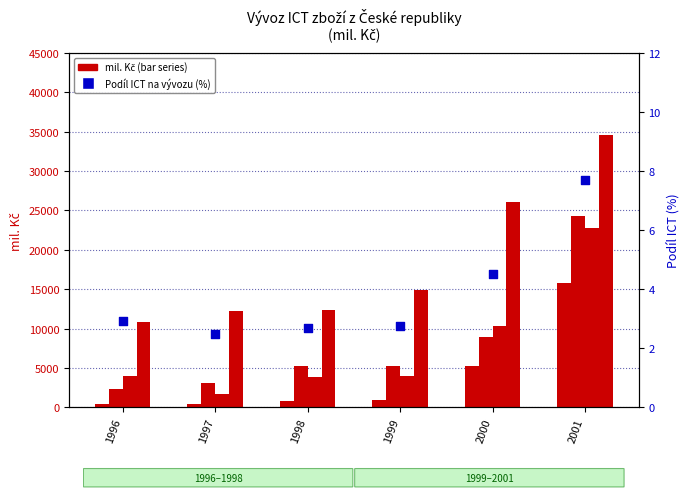

Which series has the largest total across all categories?

Elektronické součástky